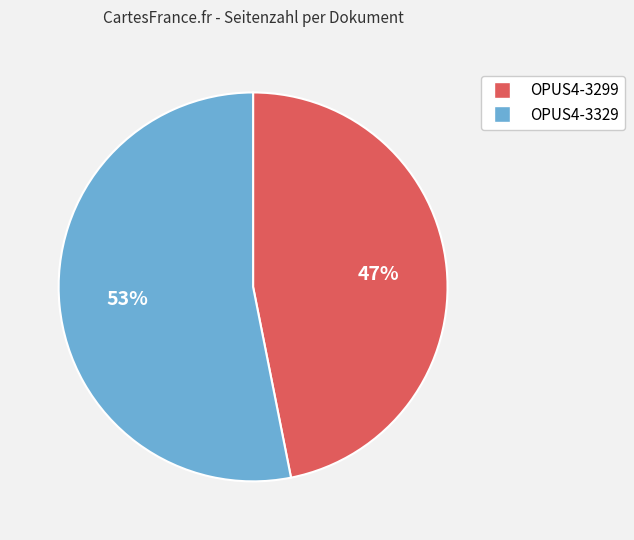

What is the smallest slice in the pie chart?

OPUS4-3299